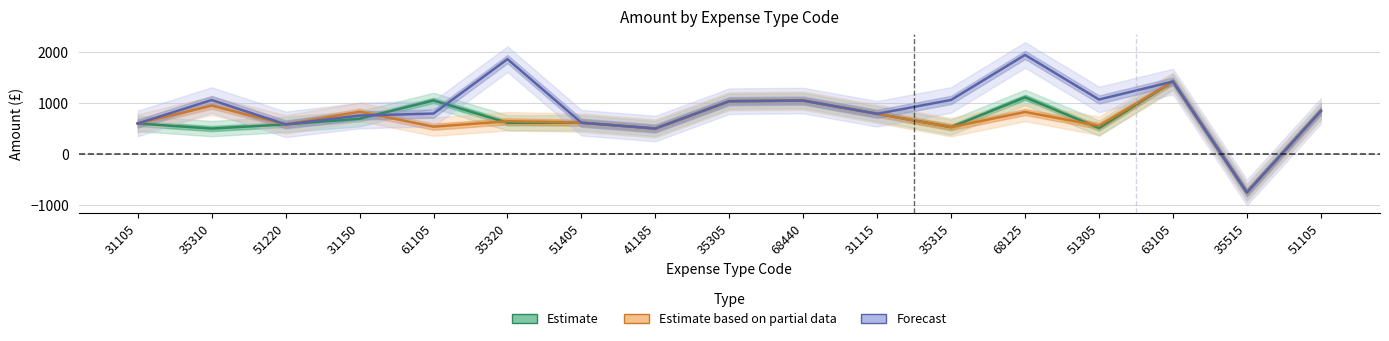

How many positive values does the Estimate series have?

16